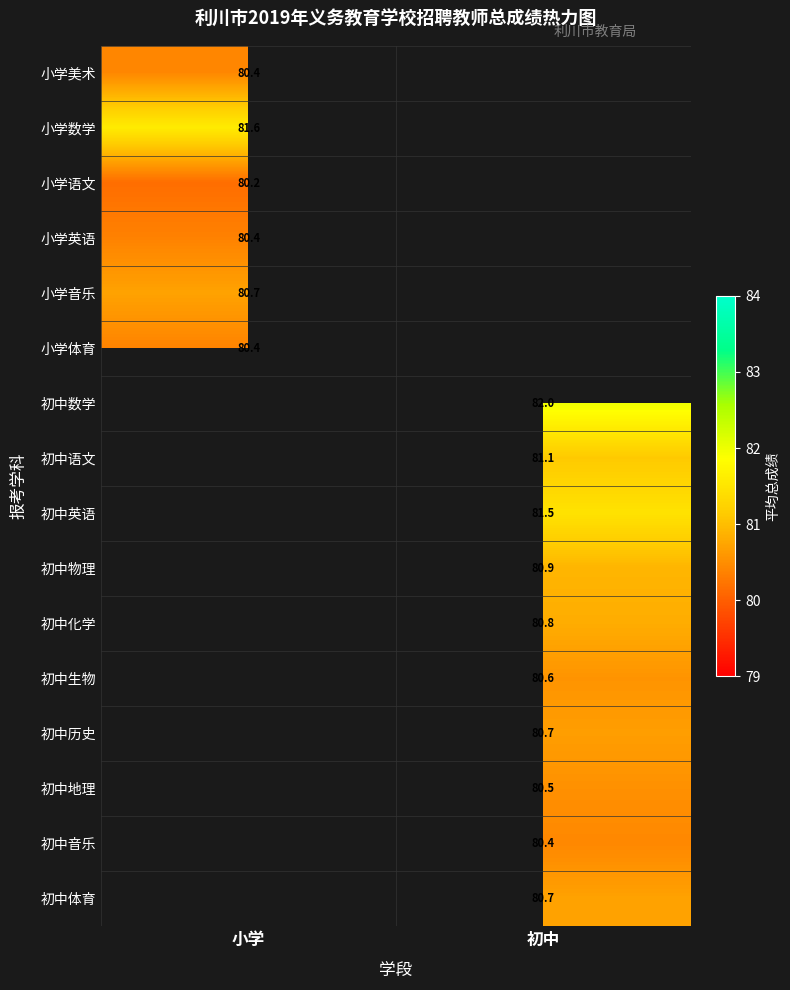

How many data points in 初中地理 are above 80?

1